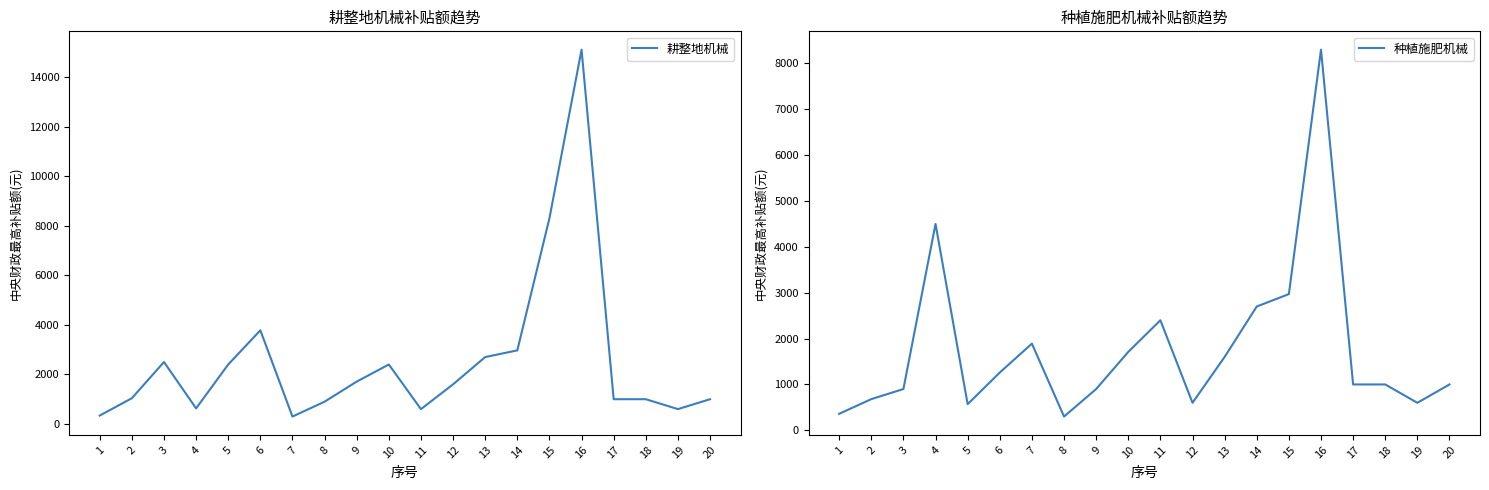

How many values in the 种植施肥机械 series exceed 1000?

9